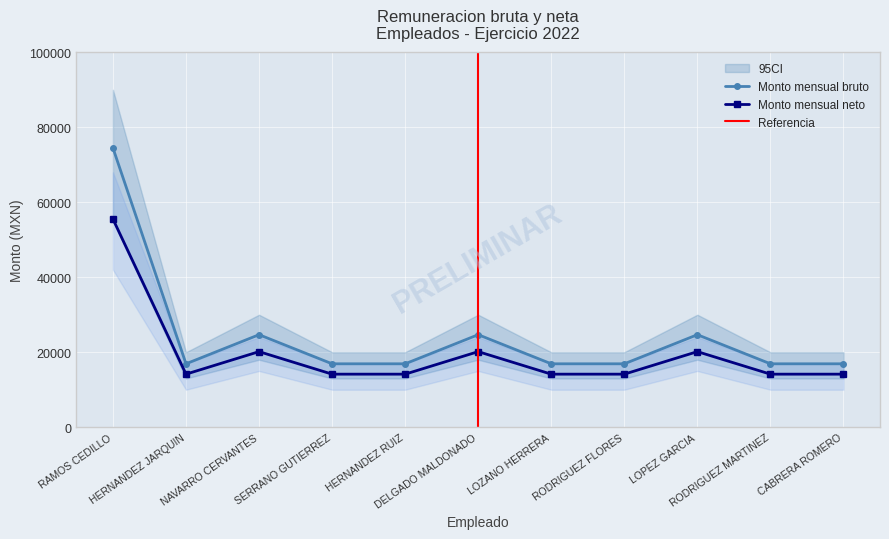

Reading left to right, transcribe all the data shown in this chart.

Monto mensual bruto: RAMOS CEDILLO=74482.0	HERNANDEZ JARQUIN=16912.0	NAVARRO CERVANTES=24672.0	SERRANO GUTIERREZ=16912.0	HERNANDEZ RUIZ=16912.0	DELGADO MALDONADO=24672.0	LOZANO HERRERA=16912.0	RODRIGUEZ FLORES=16912.0	LOPEZ GARCIA=24672.0	RODRIGUEZ MARTINEZ=16912.0	CABRERA ROMERO=16912.0
Monto mensual neto: RAMOS CEDILLO=55522.5	HERNANDEZ JARQUIN=14148.4	NAVARRO CERVANTES=20157.9	SERRANO GUTIERREZ=14148.4	HERNANDEZ RUIZ=14148.4	DELGADO MALDONADO=20157.9	LOZANO HERRERA=14148.4	RODRIGUEZ FLORES=14148.4	LOPEZ GARCIA=20157.9	RODRIGUEZ MARTINEZ=14148.4	CABRERA ROMERO=14148.4